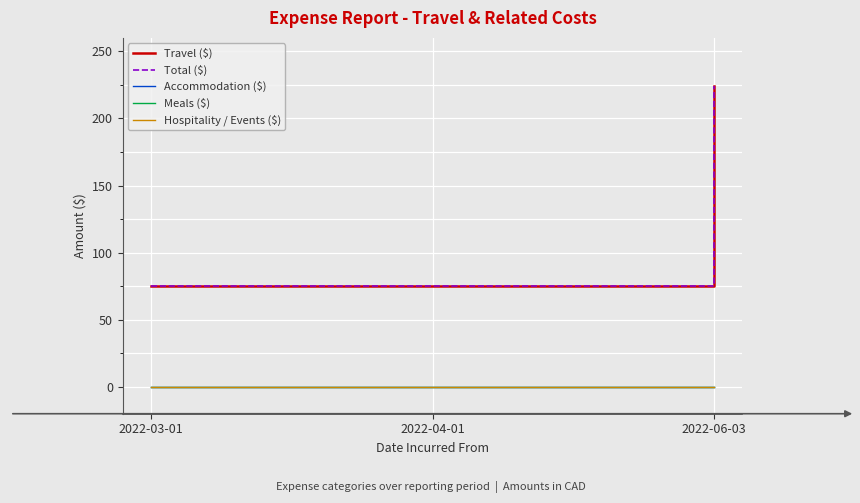

List the labels in order of Hospitality / Events ($) value, largest first.

2022-03-01, 2022-04-01, 2022-06-03